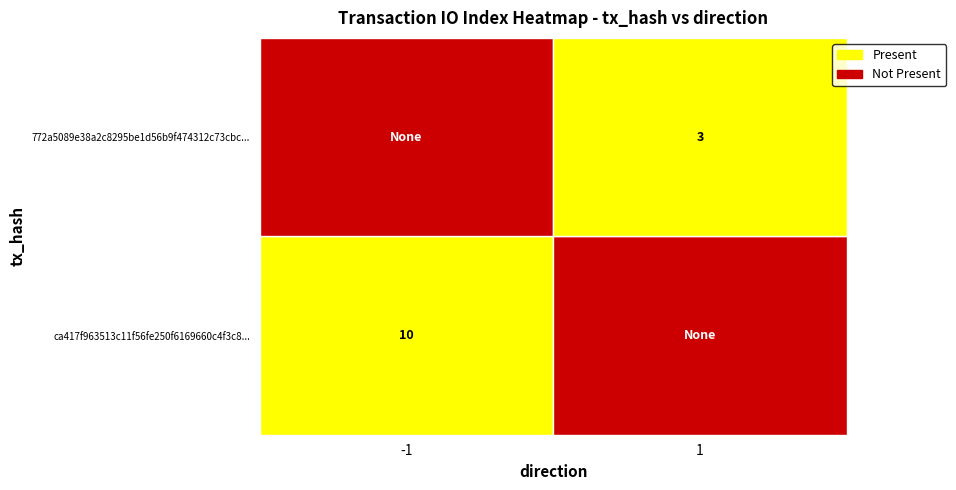

Is the value of 772a5089e38a2c8295be1d56b9f474312c73cbc... at 1 greater than the value of ca417f963513c11f56fe250f6169660c4f3c8... at 1?

No